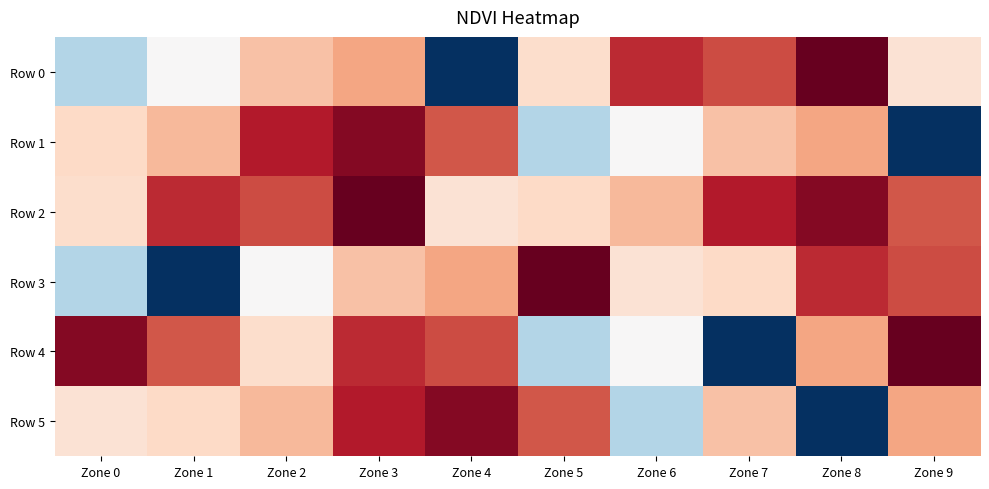

Which series changed the most between Zone 4 and Zone 9?

Row 1